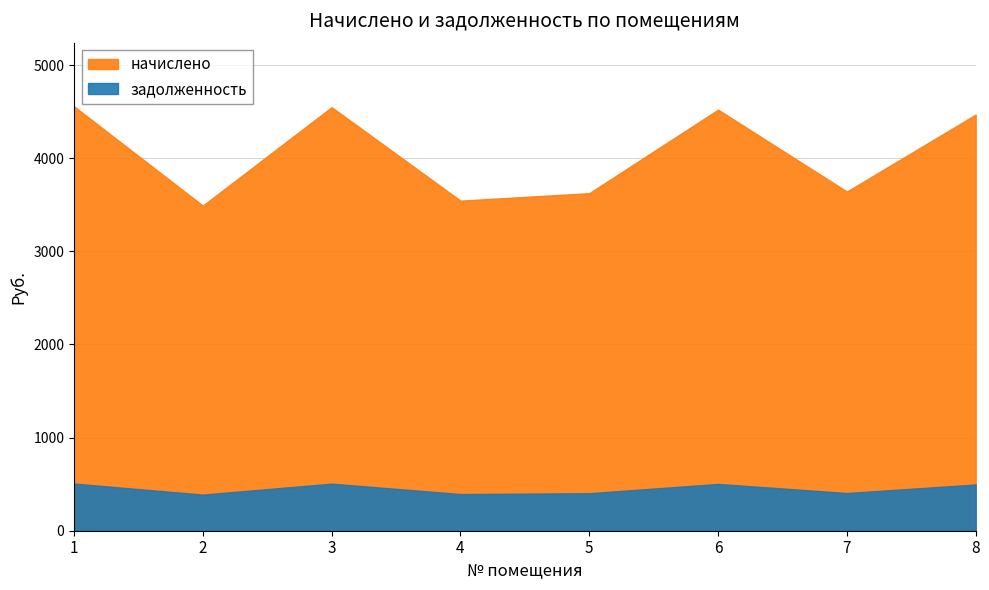

Does the chart display data point markers on the line(s)?

No